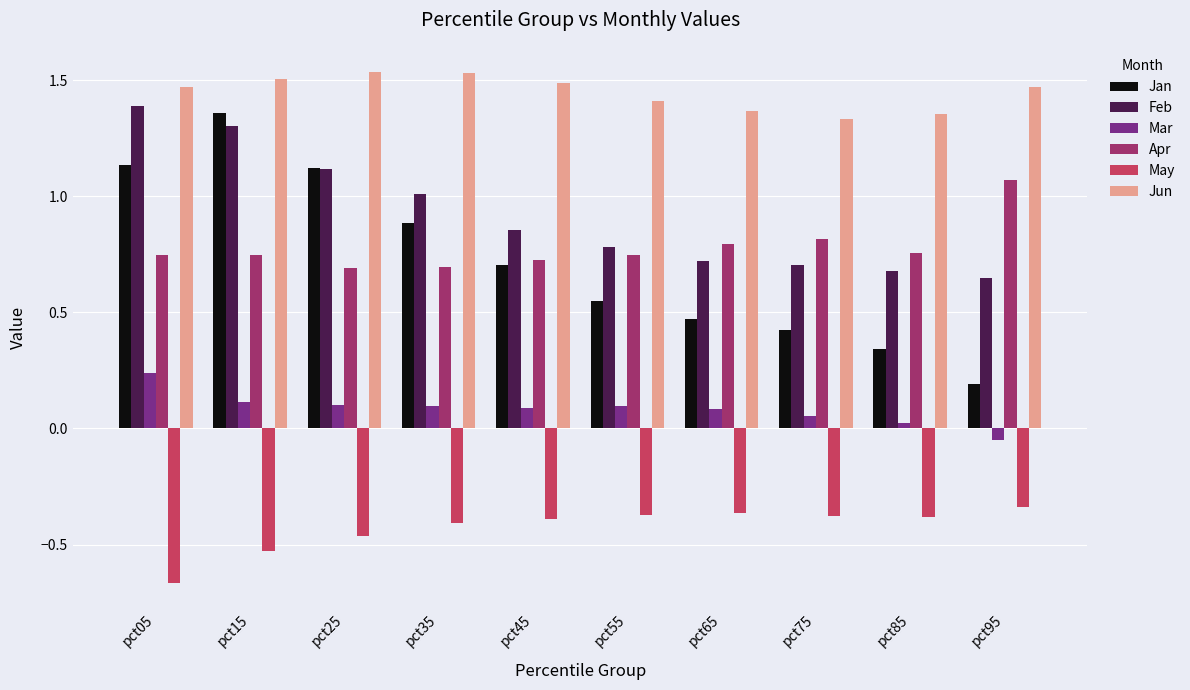

At which label does Jan reach its minimum?

pct95